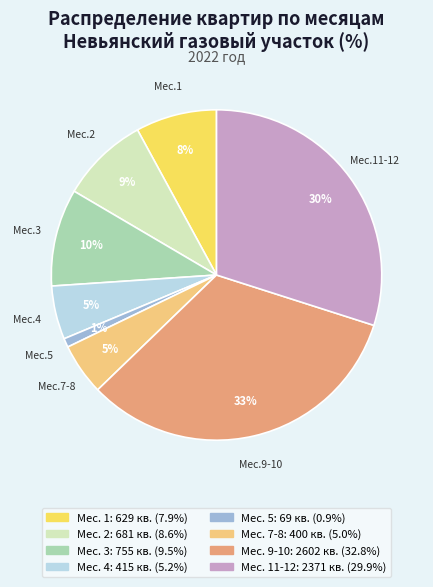

Is there any slice that represents more than half of the pie?

No